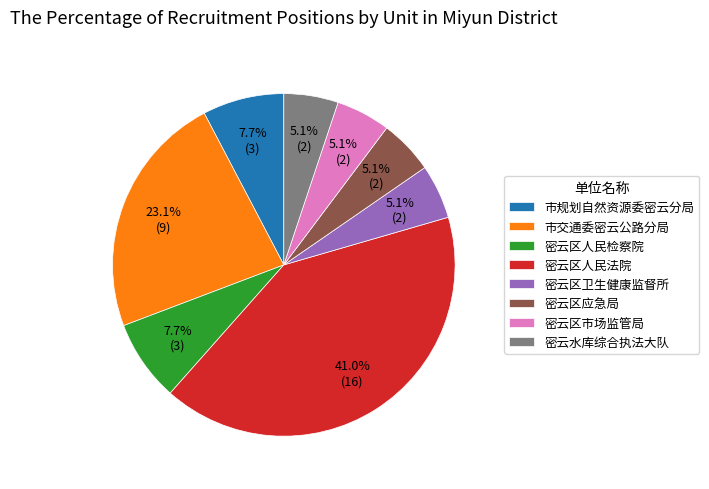

Which slice is the largest?

密云区人民法院